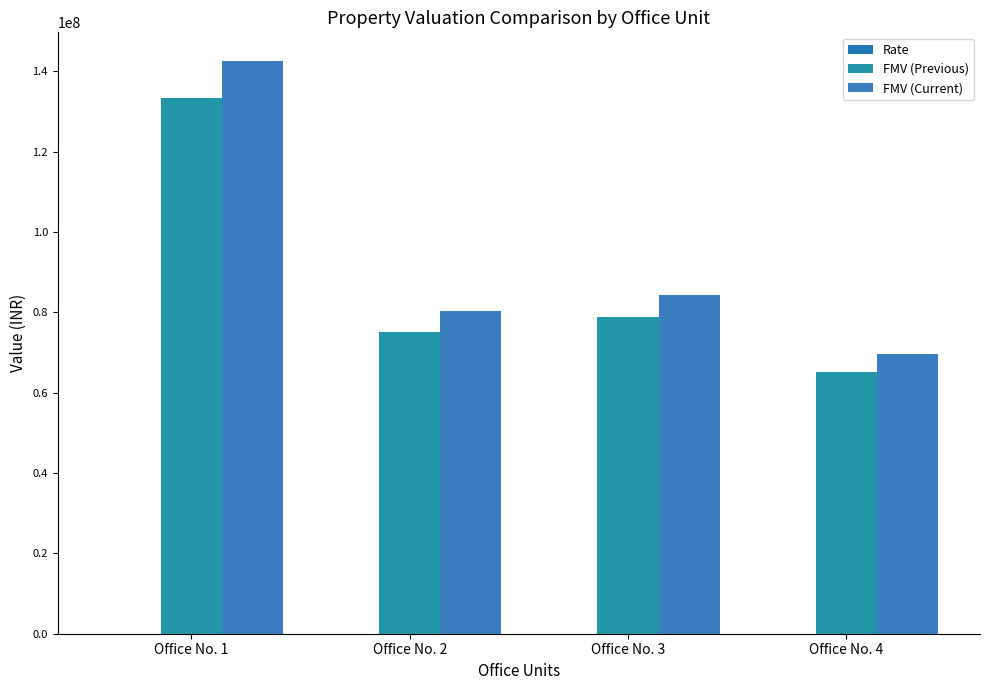

How many groups of bars are there?

4